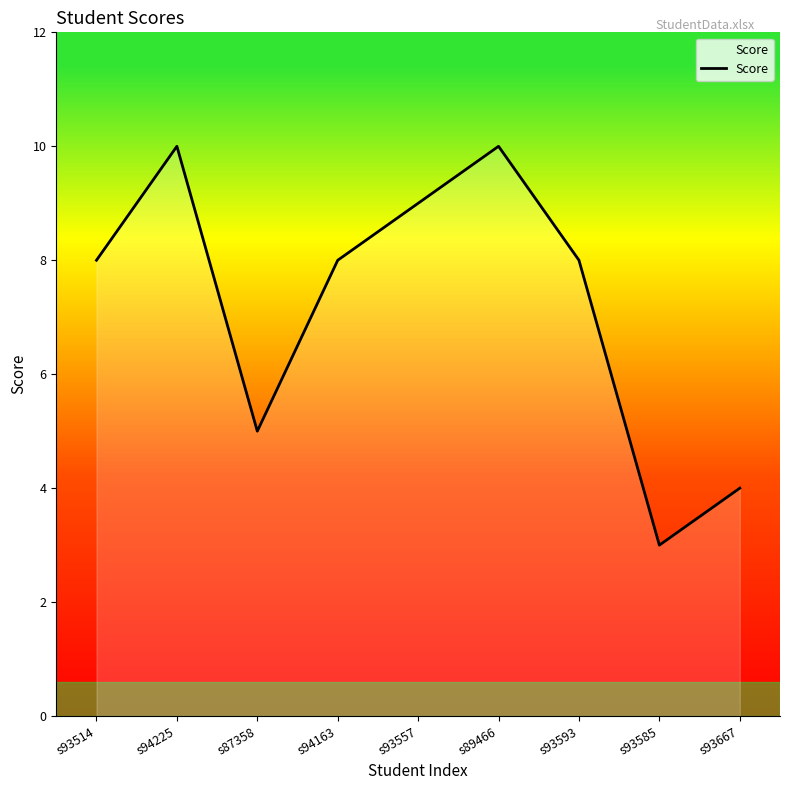

What is the maximum value shown in the chart?

10